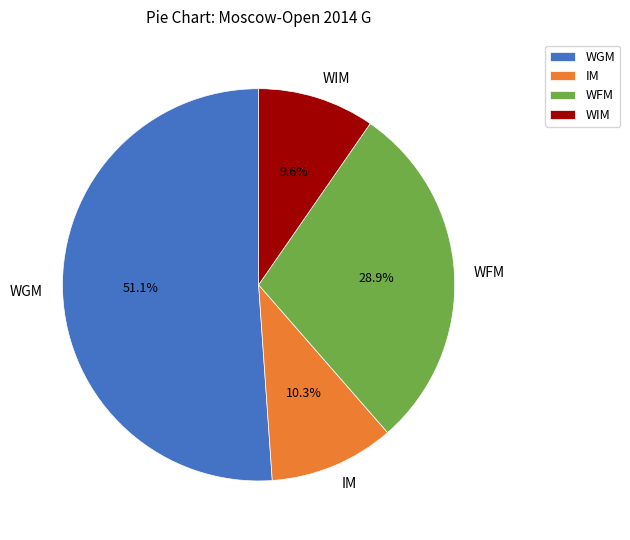

To the nearest percent, what is the average slice percentage?

25%